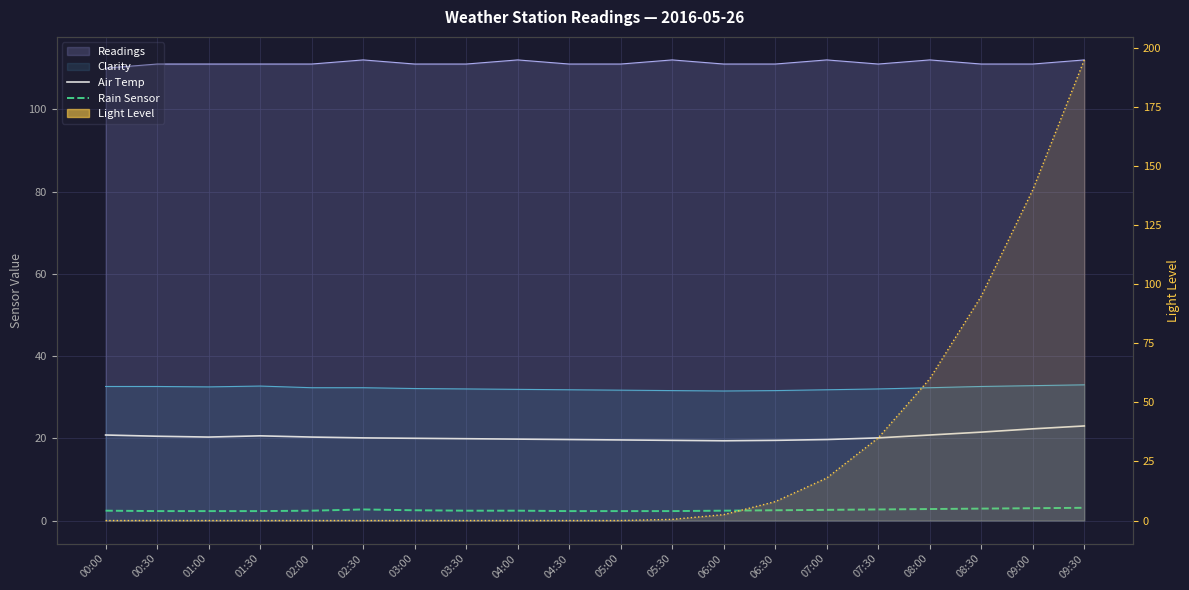

Is the value of Air Temp at 07:30 greater than the value of Rain Sensor at 02:30?

Yes